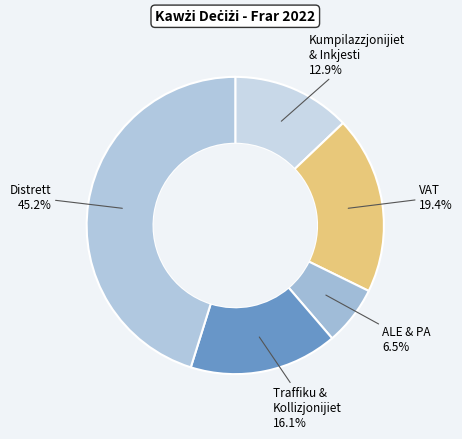

Does VAT account for over 50% of the chart?

No